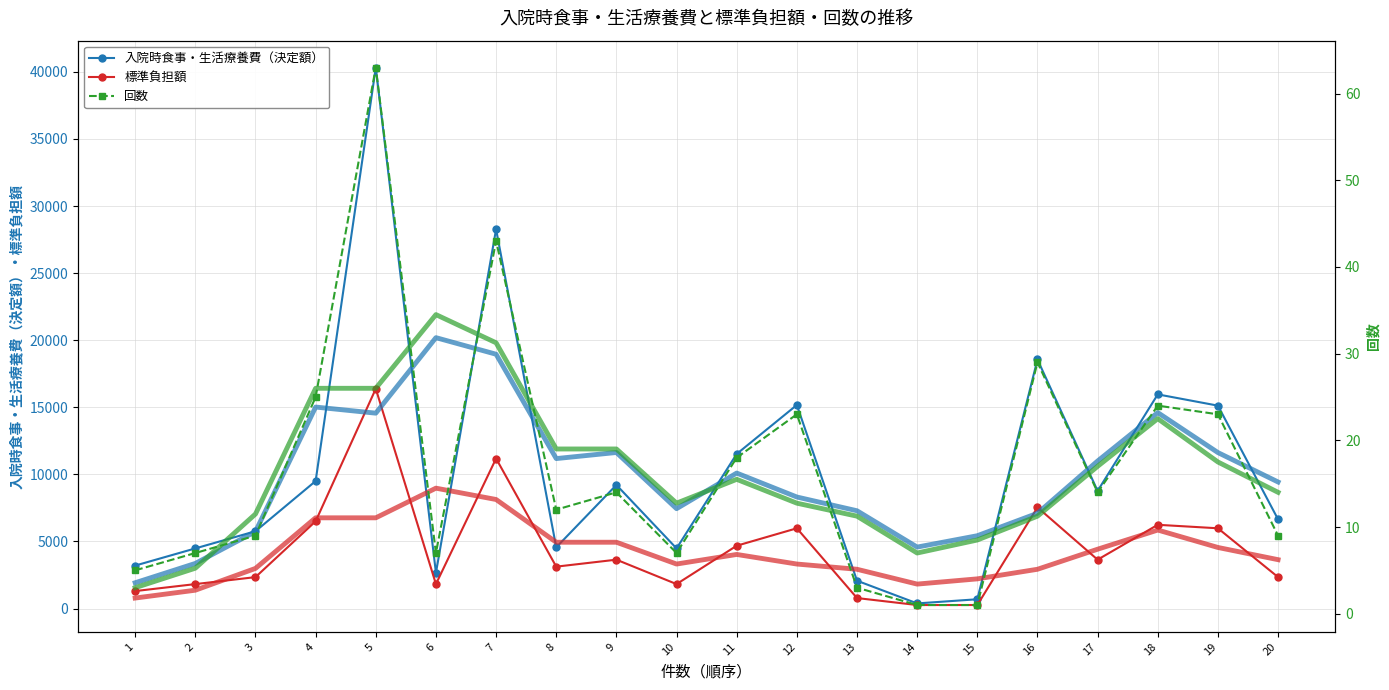

At which category does 標準負担額 reach its first local peak?

5